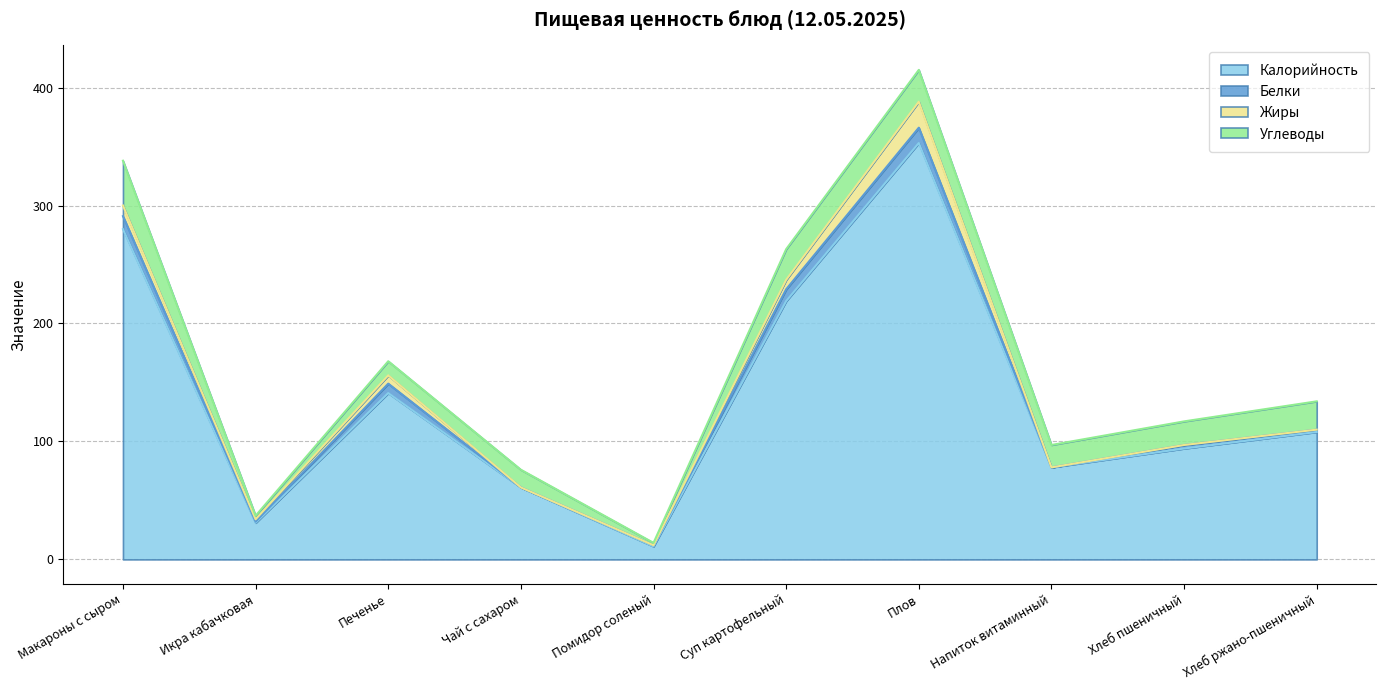

What is the difference between the maximum and minimum values in the Белки series?

13